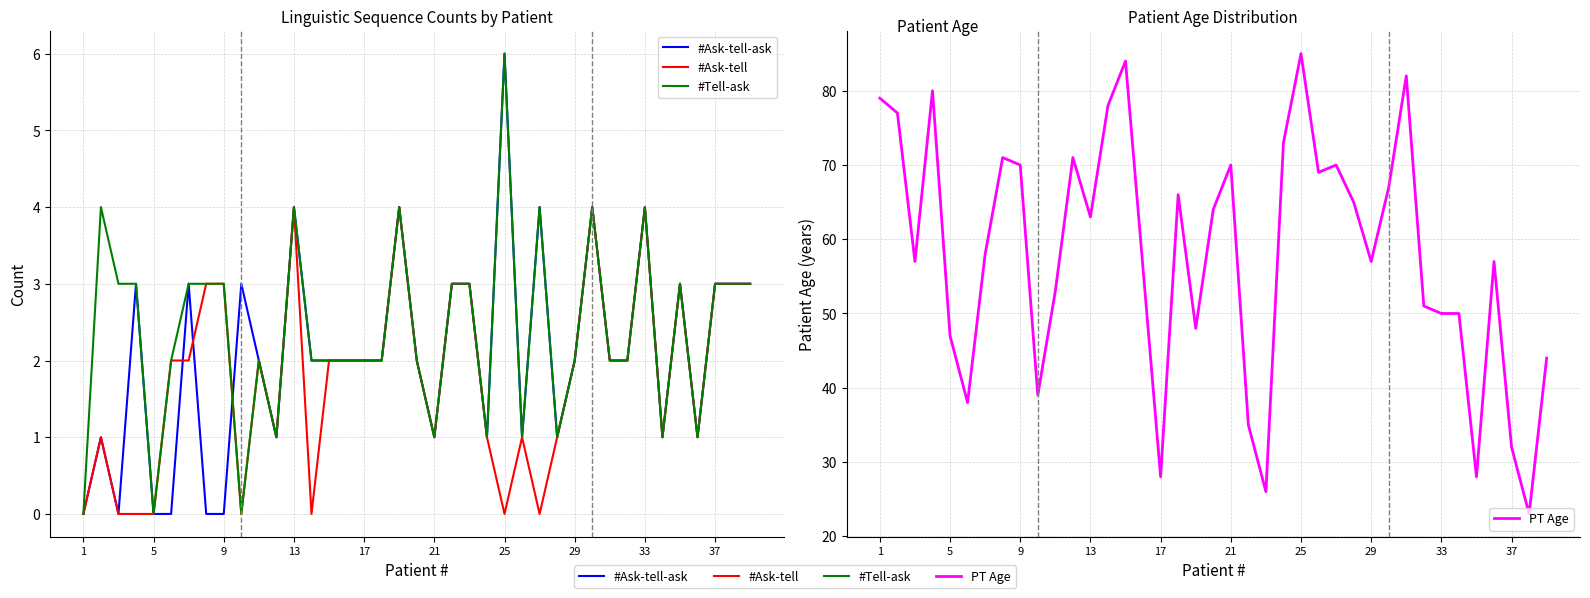

The value of #Tell-ask at 30 is 2. True or false?

True